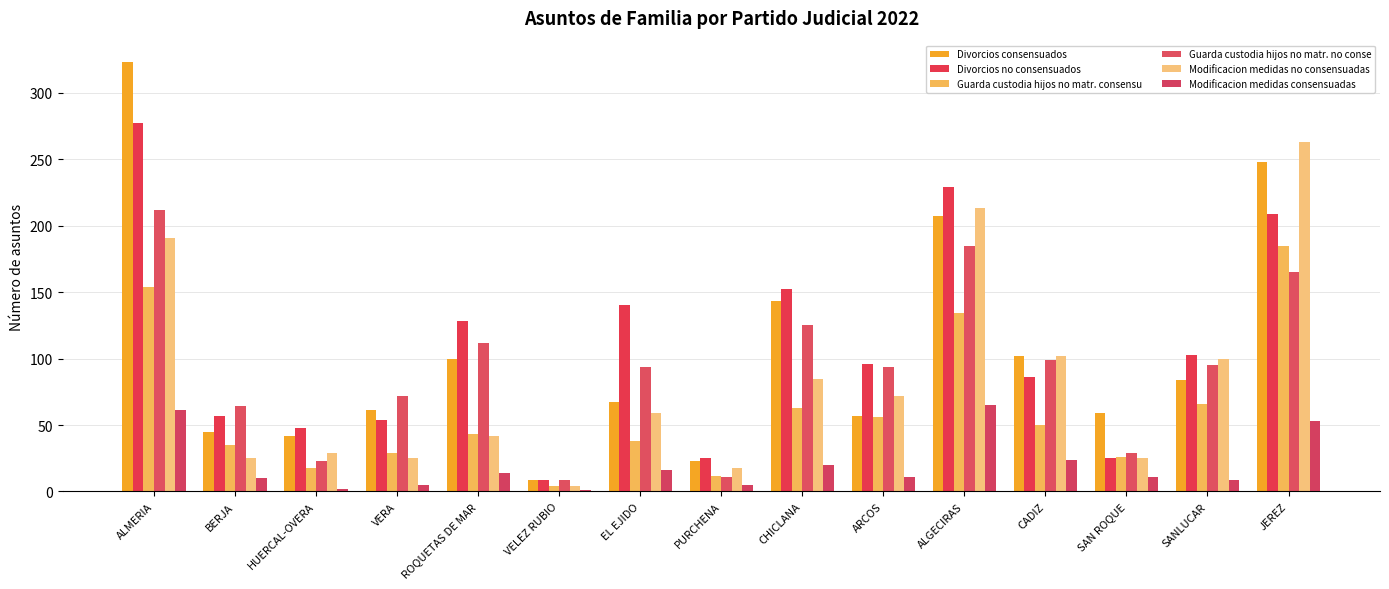

At which label does Modificacion medidas no consensuadas first exceed 59?

ALMERIA